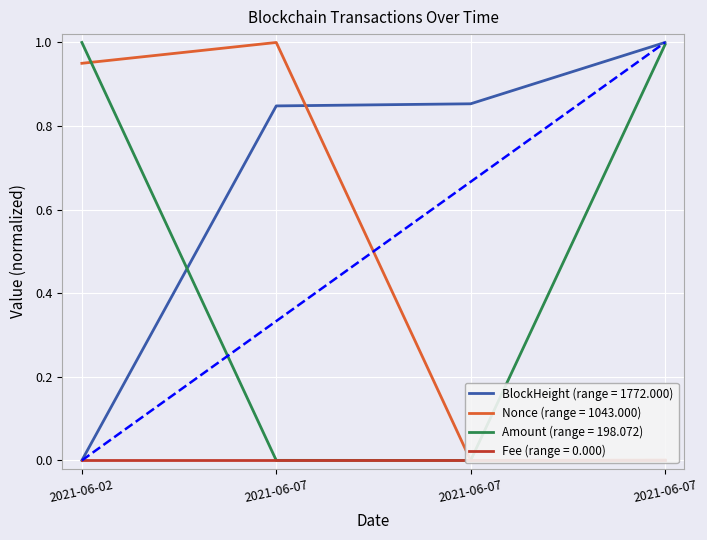

How many times do Nonce and Amount cross each other?

1